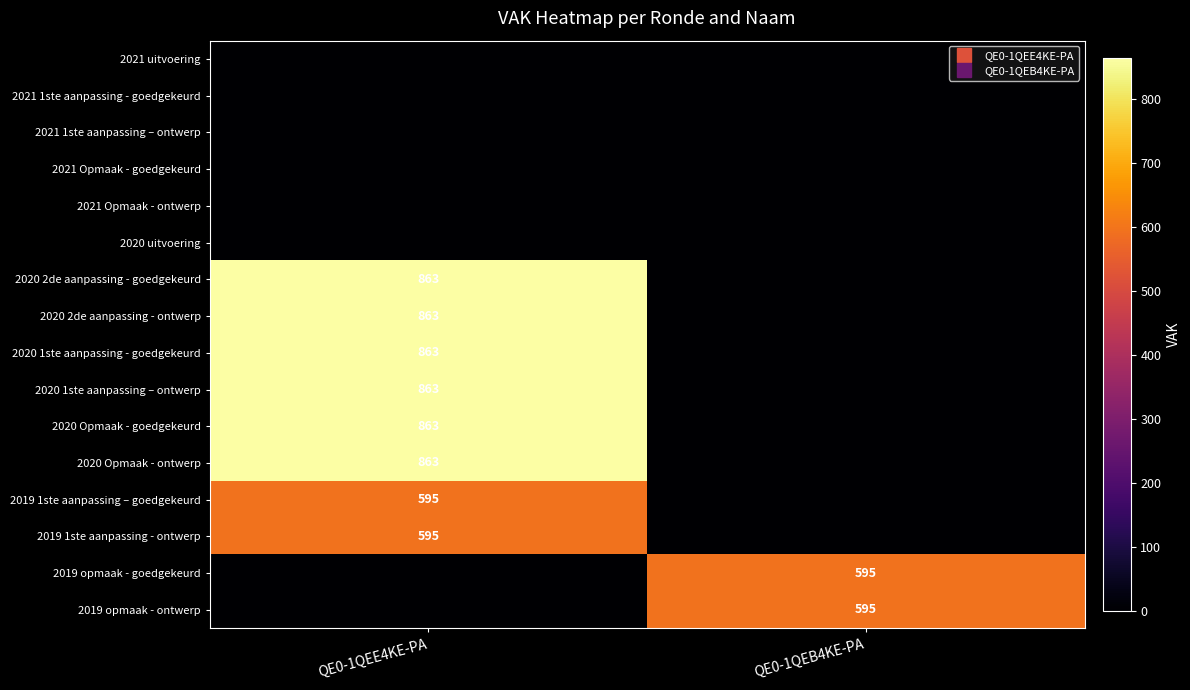

What is the difference between the maximum and minimum values in the 2020 1ste aanpassing – ontwerp series?

863